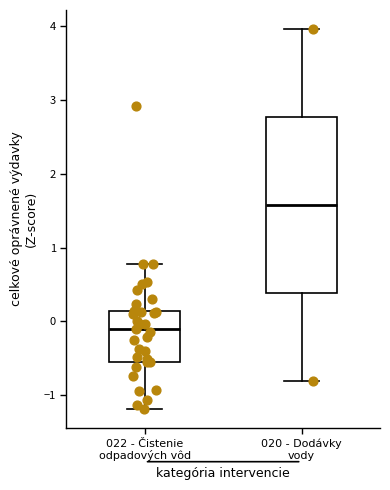

Reading left to right, read every box against the y-axis: the position of its median line, the range the box covers, and the ends of its whiskers. The values are not printed on the chart, so give them approximately, as read against the axis.

022 - Čistenie odpadových vôd: median -0.1, box -0.6 to 0.1, whiskers -1.2 to 0.8
020 - Dodávky vody: median 1.6, box 0.4 to 2.8, whiskers -0.8 to 4.0